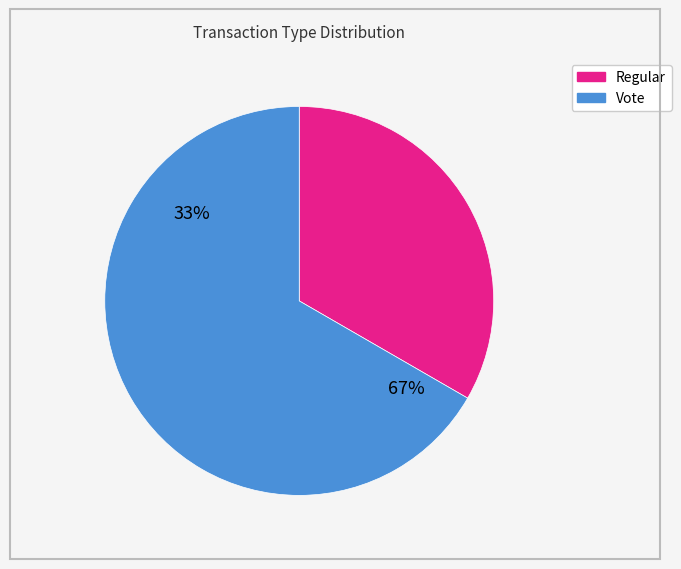

To the nearest percent, what is the difference between the Regular and Vote slice percentages?

33%